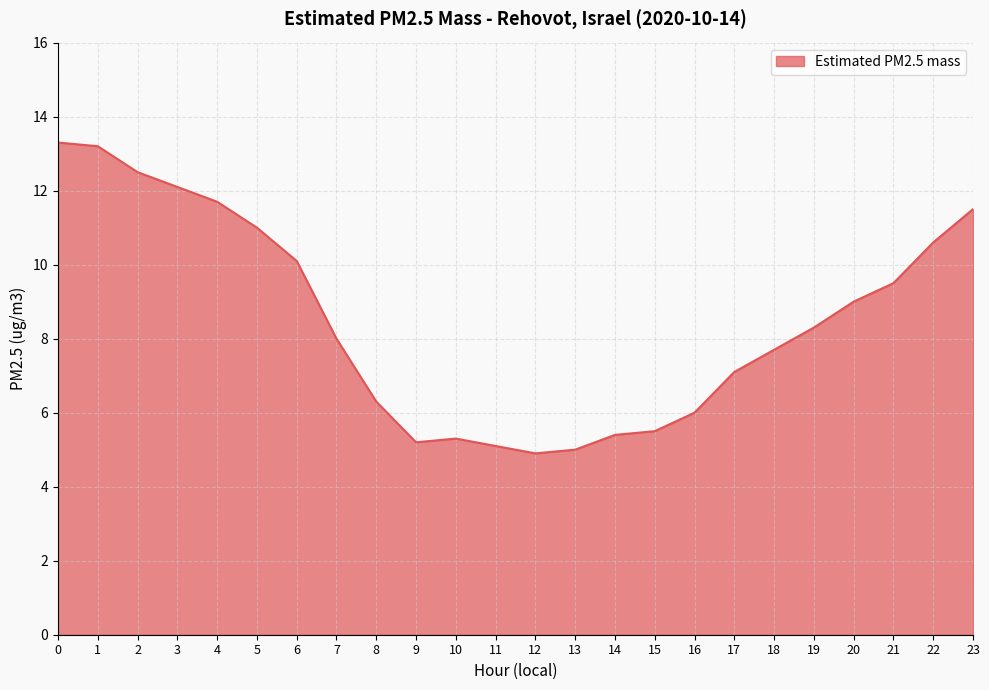

True or false: the data shows 18.5 at 0.

False